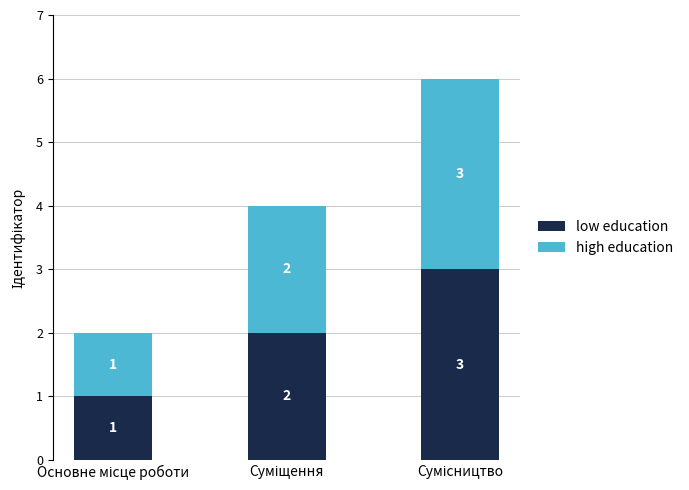

Count the low education values in the range 1 to 3.

3